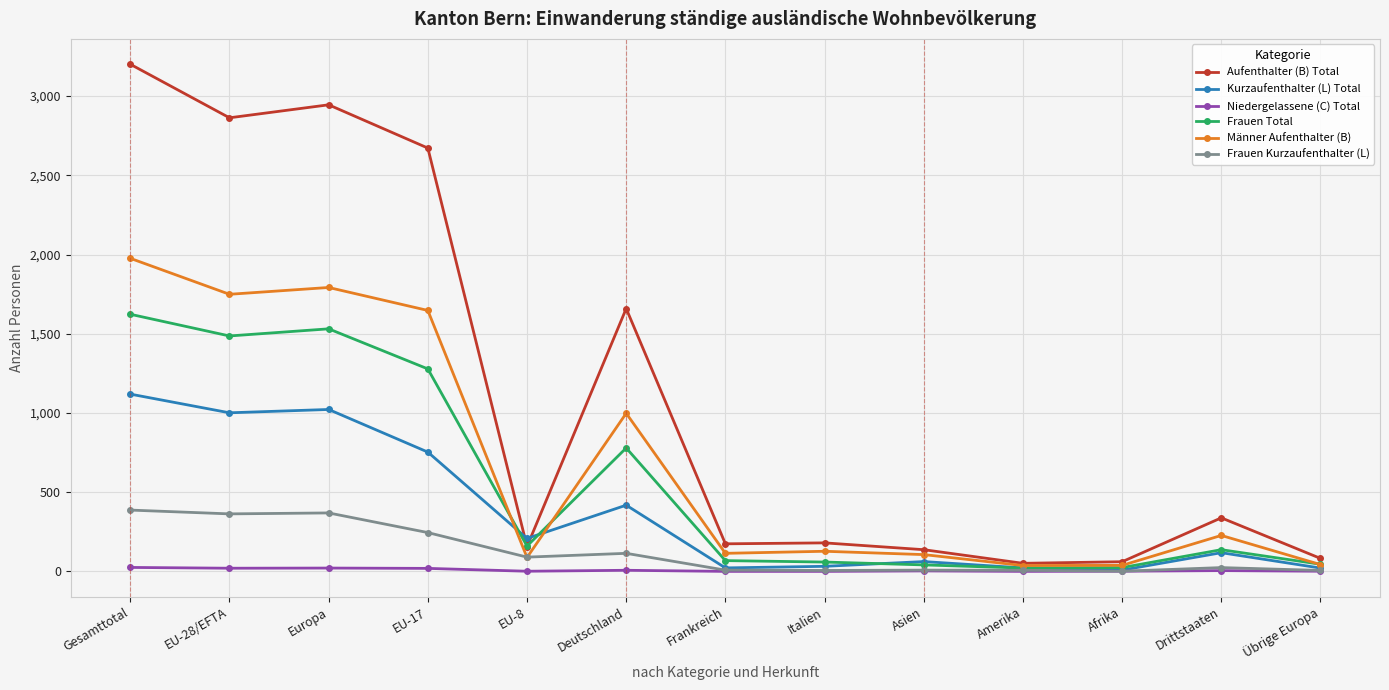

At which category is the sum across all series the highest?

Gesamttotal